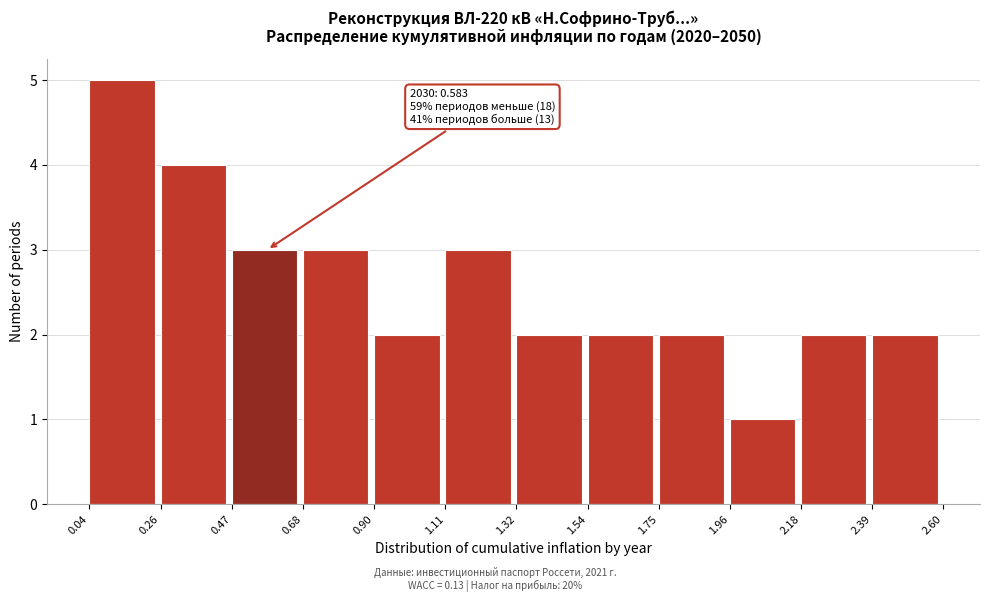

Which range on the x-axis has the tallest bar?

0.04 to 0.26